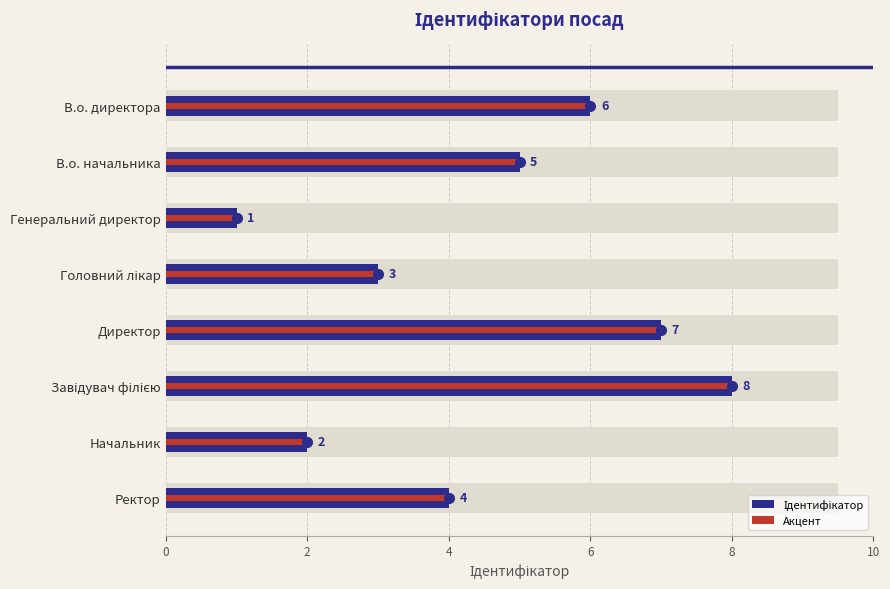

At how many categories does at least one series exceed 7?

1